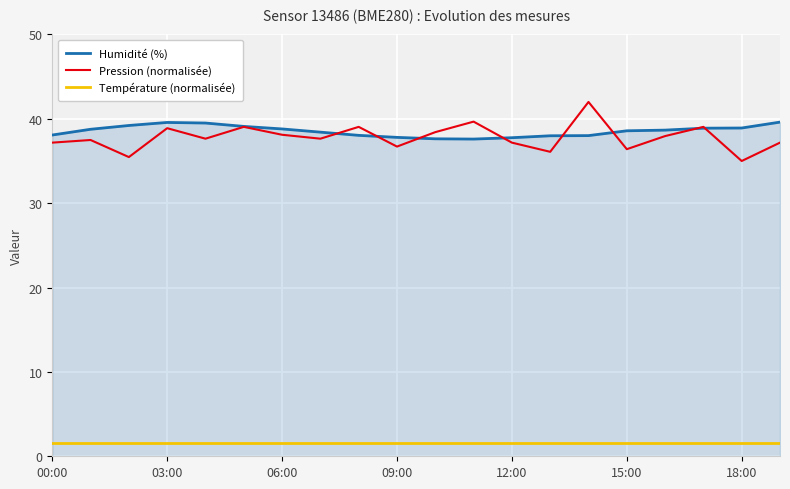

What is the average value of the Température (normalisée) series?

1.6